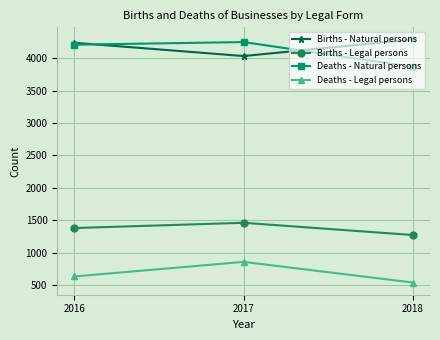

Is the value of Births - Legal persons at 2016 greater than the value of Deaths - Natural persons at 2017?

No